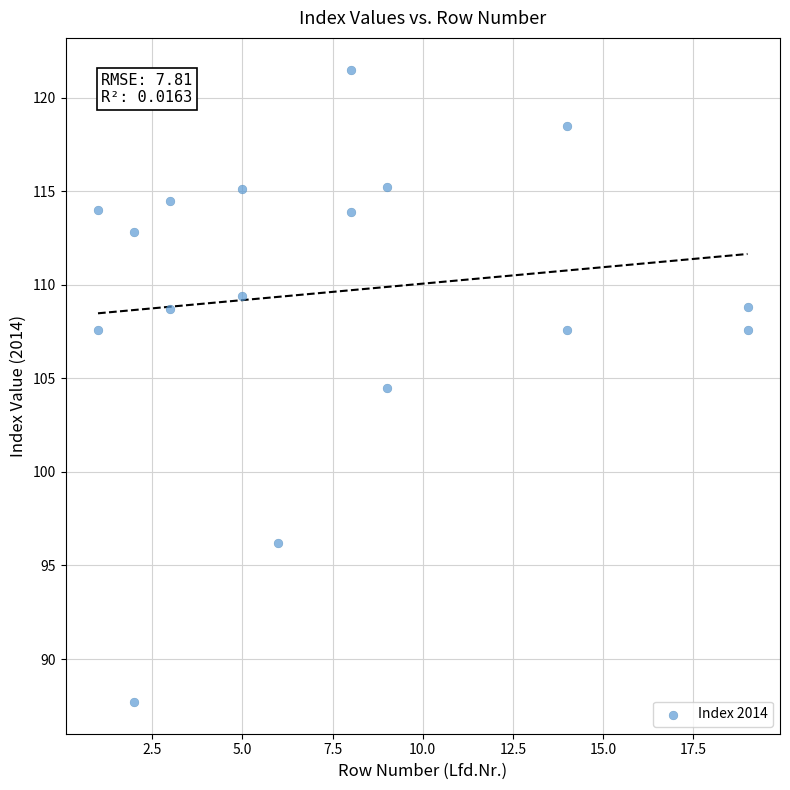

What Y value in the scatter plot is closest to 104?

104.5